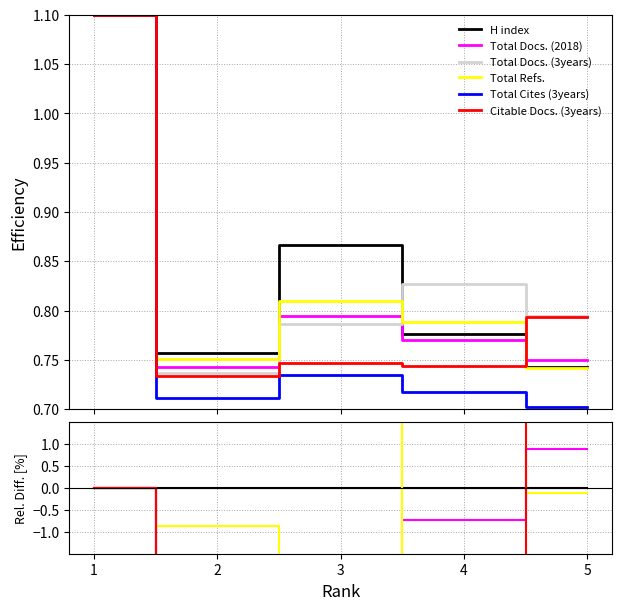

The Total Docs. (2018) series shows -0.5 at 4. True or false?

False